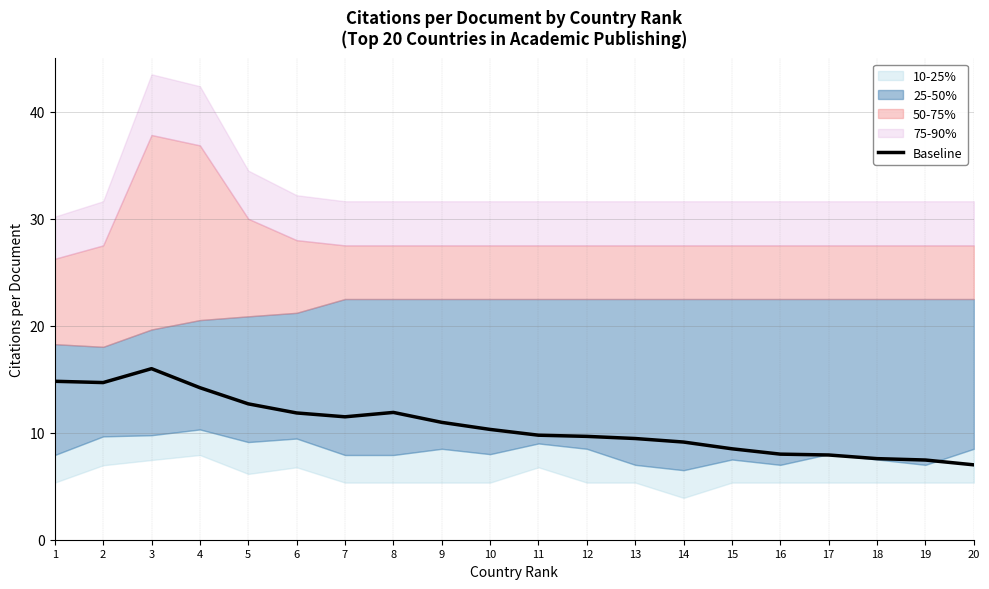

What is the difference between the values at 17 and 10?

2.4